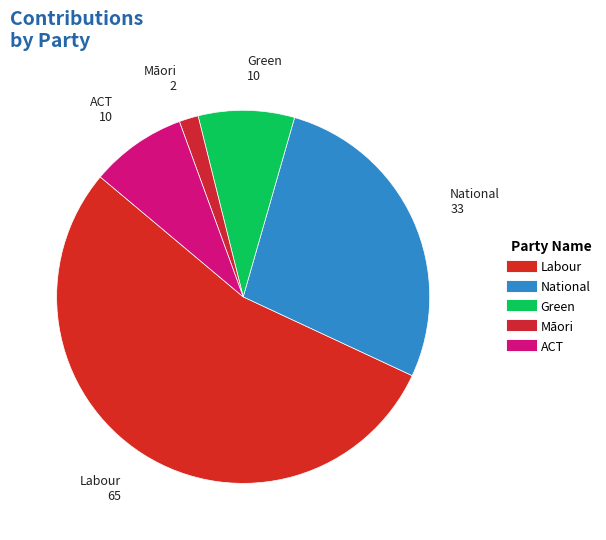

Rank the categories by value from highest to lowest.

Labour, National, Green, ACT, Māori